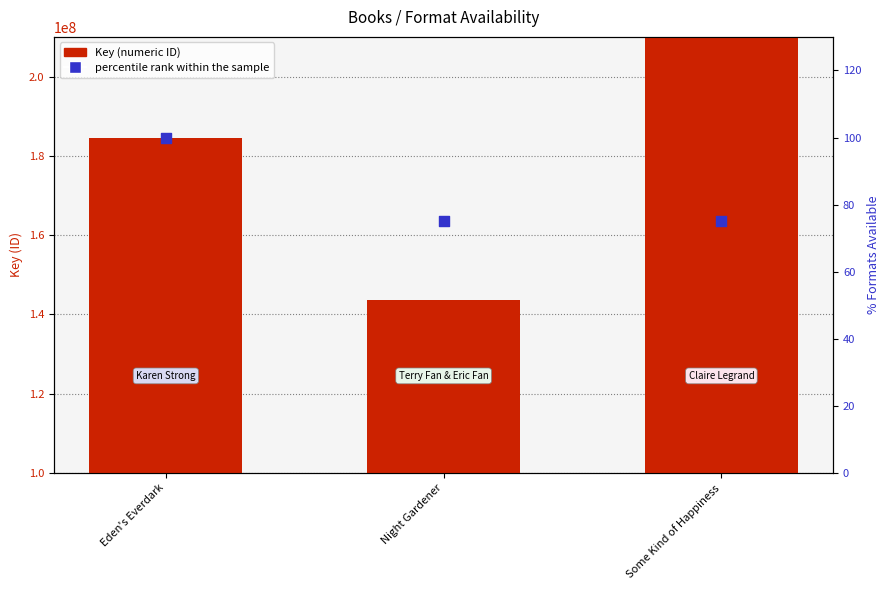

Which series contains the highest Y value?

Key (numeric ID)